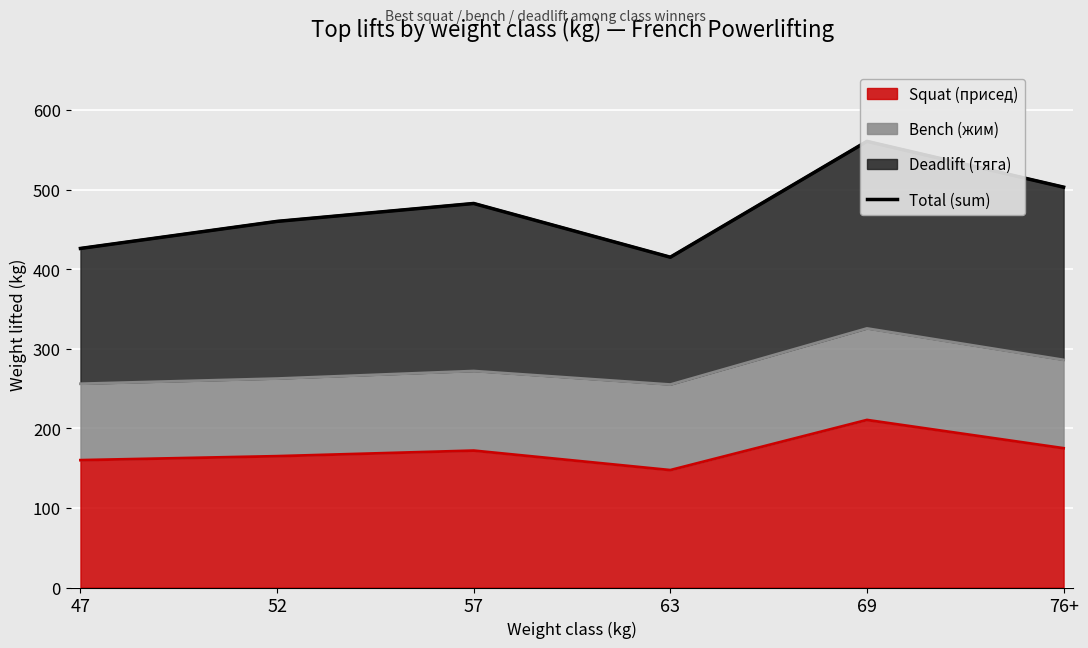

How many data points are above 482?

3